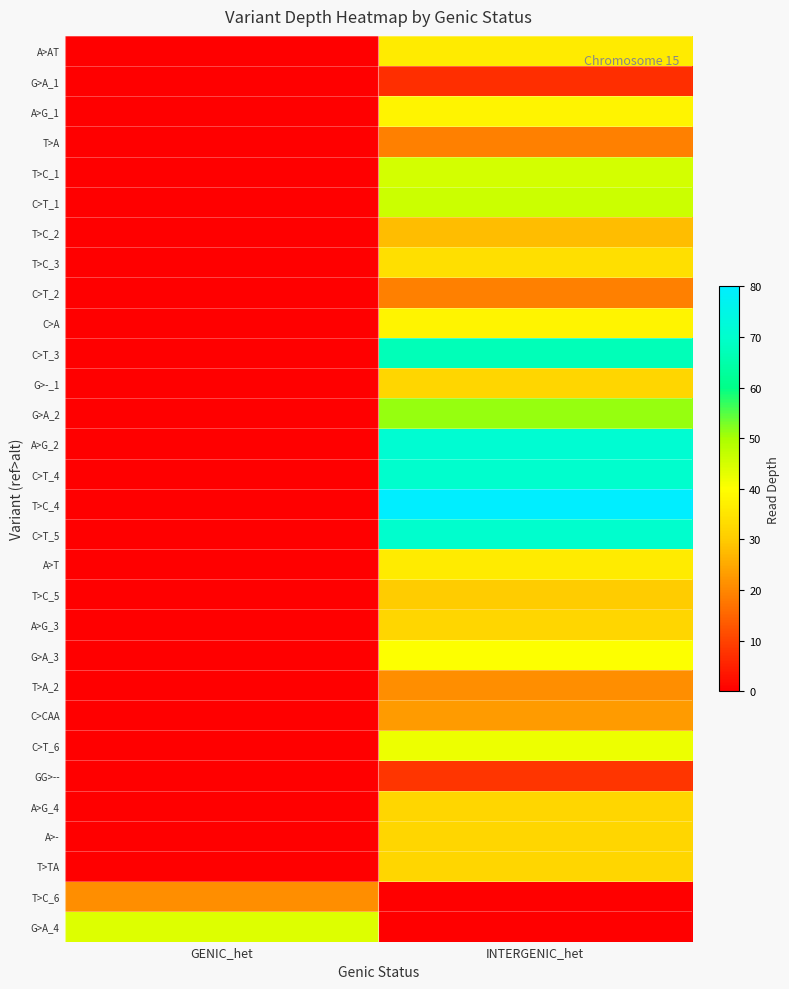

Reading left to right, transcribe all the data shown in this chart.

A>AT: GENIC_het=0	INTERGENIC_het=36
G>A_1: GENIC_het=0	INTERGENIC_het=7
A>G_1: GENIC_het=0	INTERGENIC_het=38
T>A: GENIC_het=0	INTERGENIC_het=19
T>C_1: GENIC_het=0	INTERGENIC_het=45
C>T_1: GENIC_het=0	INTERGENIC_het=46
T>C_2: GENIC_het=0	INTERGENIC_het=28
T>C_3: GENIC_het=0	INTERGENIC_het=34
C>T_2: GENIC_het=0	INTERGENIC_het=19
C>A: GENIC_het=0	INTERGENIC_het=38
C>T_3: GENIC_het=0	INTERGENIC_het=67
G>-_1: GENIC_het=0	INTERGENIC_het=32
G>A_2: GENIC_het=0	INTERGENIC_het=51
A>G_2: GENIC_het=0	INTERGENIC_het=71
C>T_4: GENIC_het=0	INTERGENIC_het=70
T>C_4: GENIC_het=0	INTERGENIC_het=80
C>T_5: GENIC_het=0	INTERGENIC_het=70
A>T: GENIC_het=0	INTERGENIC_het=36
T>C_5: GENIC_het=0	INTERGENIC_het=30
A>G_3: GENIC_het=0	INTERGENIC_het=32
G>A_3: GENIC_het=0	INTERGENIC_het=40
T>A_2: GENIC_het=0	INTERGENIC_het=21
C>CAA: GENIC_het=0	INTERGENIC_het=23
C>T_6: GENIC_het=0	INTERGENIC_het=42
GG>--: GENIC_het=0	INTERGENIC_het=8
A>G_4: GENIC_het=0	INTERGENIC_het=32
A>-: GENIC_het=0	INTERGENIC_het=32
T>TA: GENIC_het=0	INTERGENIC_het=32
T>C_6: GENIC_het=21	INTERGENIC_het=0
G>A_4: GENIC_het=44	INTERGENIC_het=0